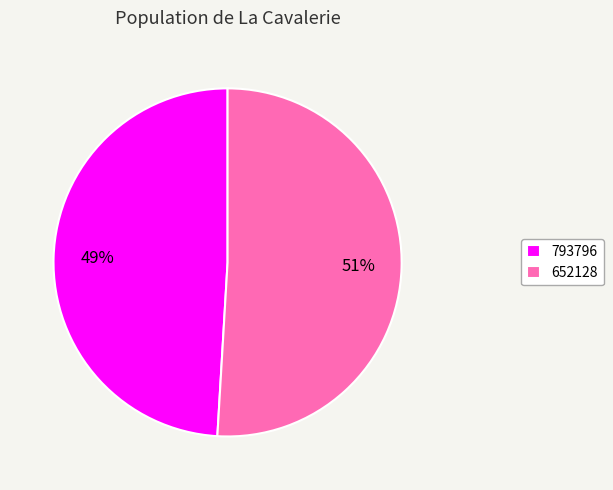

Combined, do 652128 and 793796 account for over 50%?

Yes